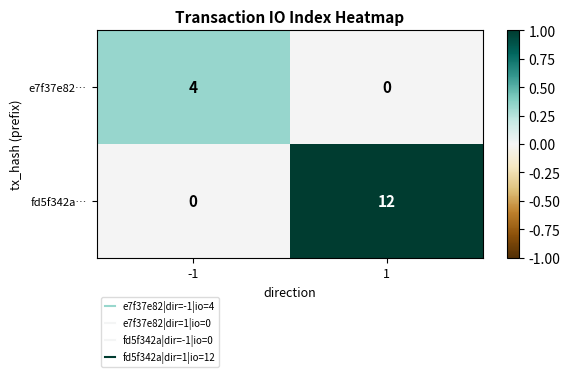

How many data points in fd5f342a… are less than 12?

1